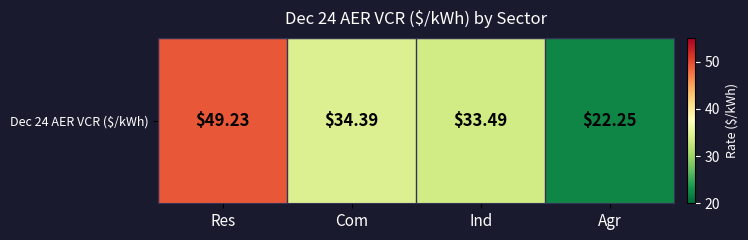

The value at Com is 13.4. True or false?

False